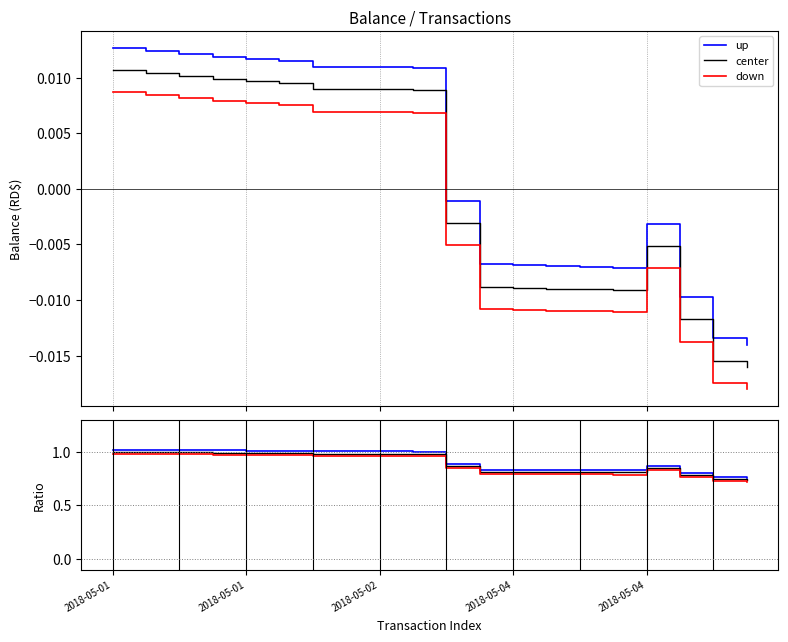

At which category does up reach its first local peak?

2018-05-04